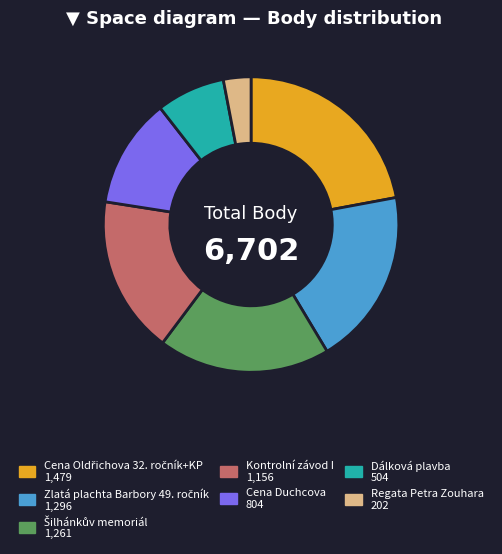

Count the number of slices in the pie.

7